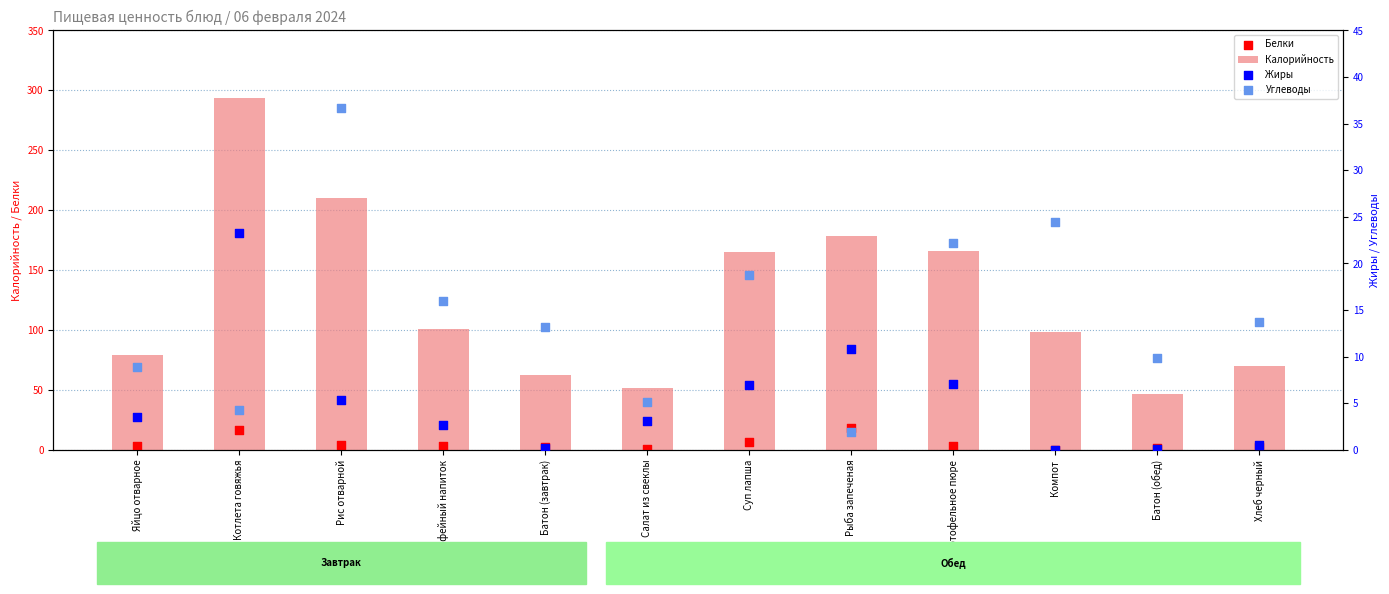

At how many categories does at least one series exceed 24?

12